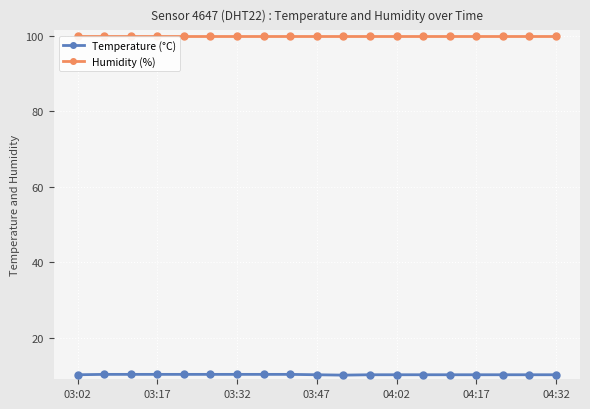

The Temperature (°C) series shows 6.0 at 04:17. True or false?

False